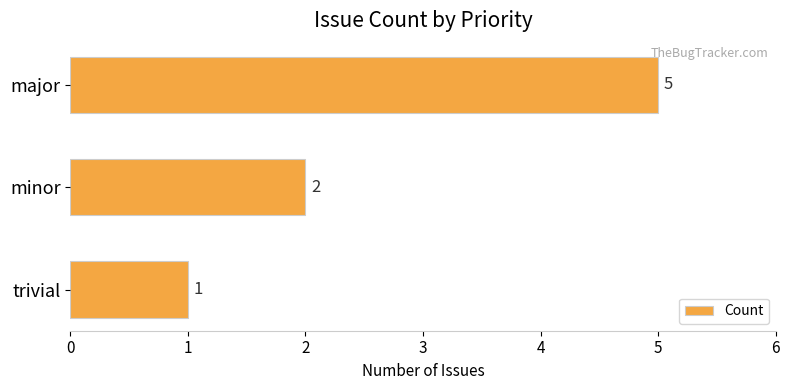

What is the difference between the second highest and minimum values?

1